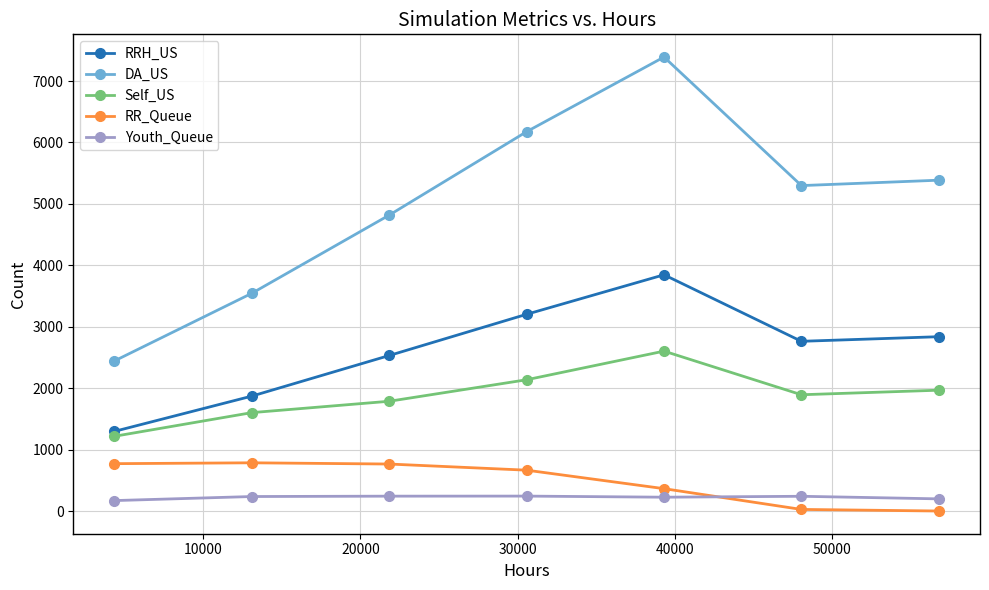

True or false: DA_US has more than 0 interior local peaks.

True